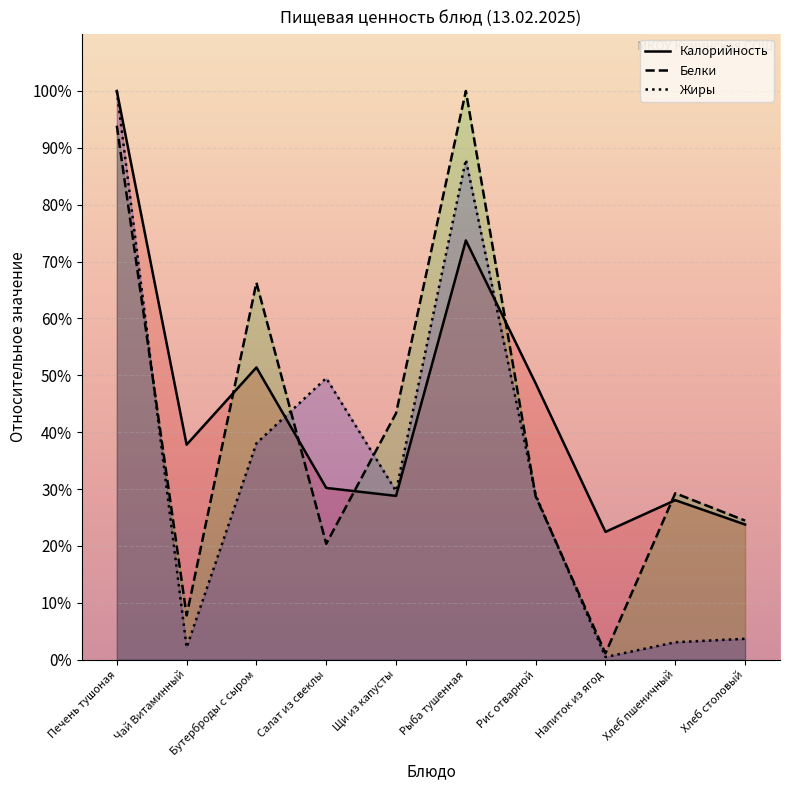

Rank the series by their average value, from lowest to highest.

Жиры, Белки, Калорийность